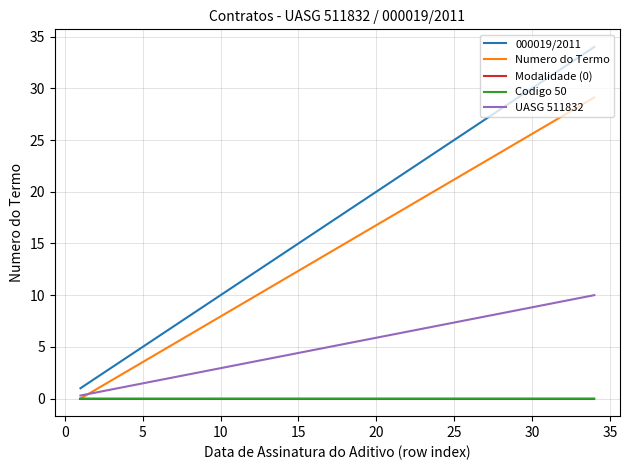

Which series has the largest total across all categories?

000019/2011